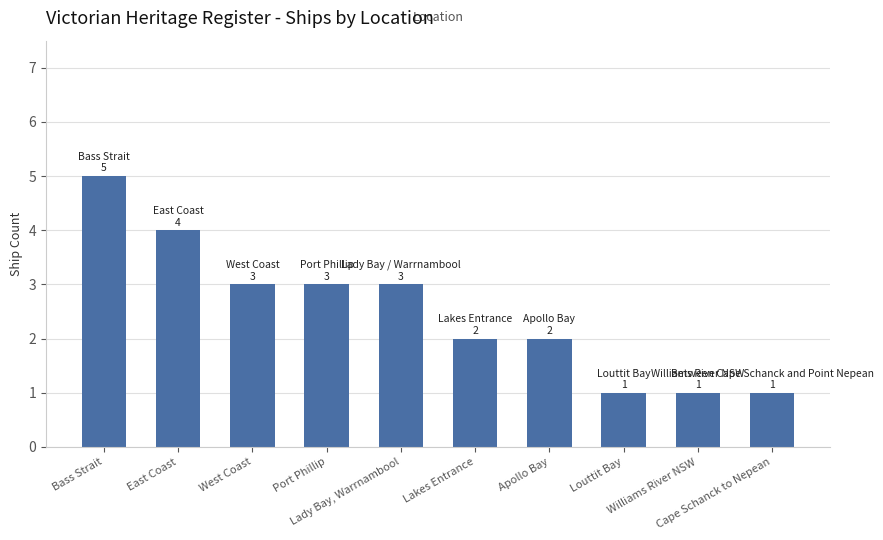

How many data points are less than 3?

5